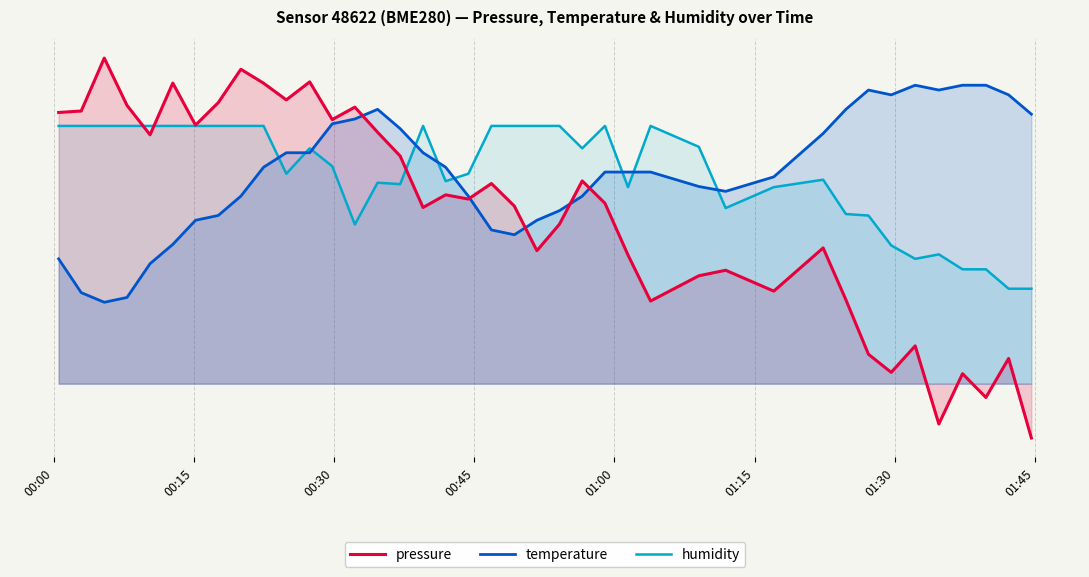

What is the maximum value shown in the chart?

12.0